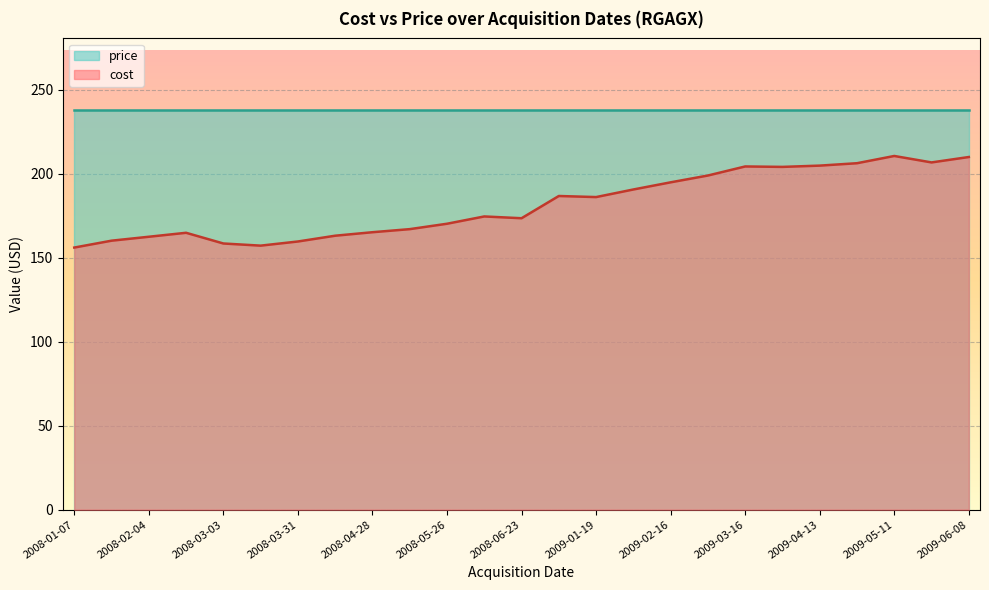

Rank the categories by value from lowest to highest.

2008-01-07, 2008-03-17, 2008-03-03, 2008-03-31, 2008-01-21, 2008-02-04, 2008-04-14, 2008-02-18, 2008-04-28, 2008-05-12, 2008-05-26, 2008-06-23, 2008-06-09, 2009-01-19, 2009-01-05, 2009-02-02, 2009-02-16, 2009-03-02, 2009-03-30, 2009-03-16, 2009-04-13, 2009-04-27, 2009-05-25, 2009-06-08, 2009-05-11